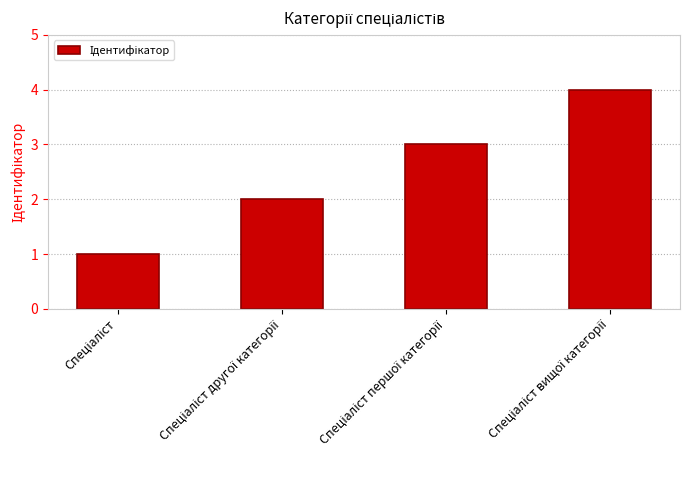

What is the difference between the maximum and minimum values?

3